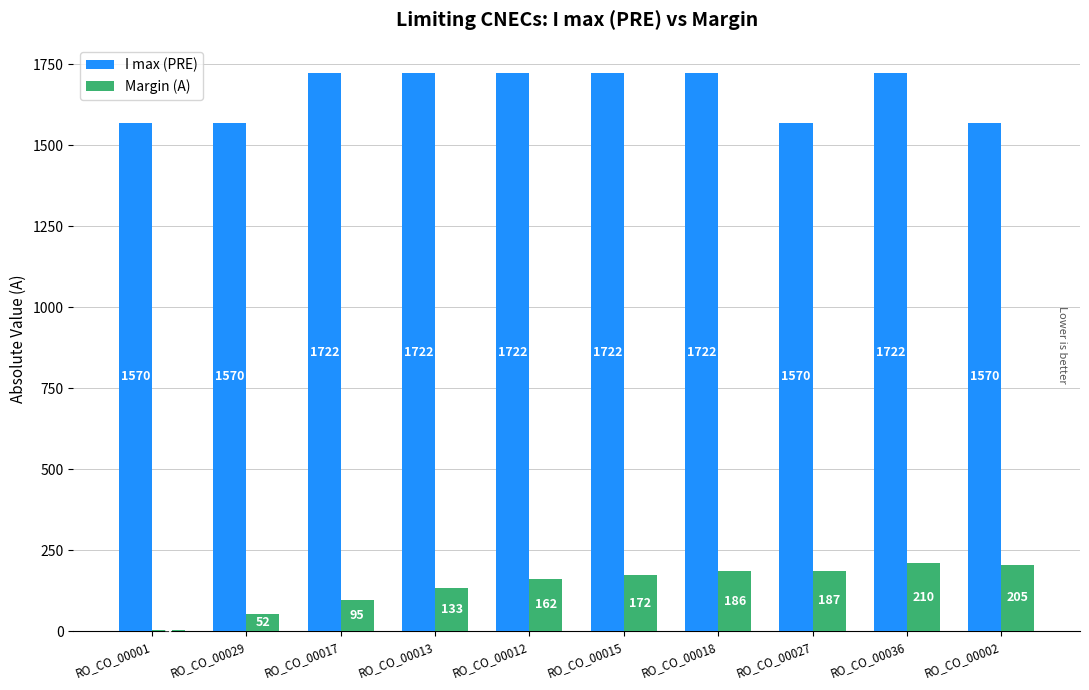

What is the total value across all series at RO_CO_00015?

1894